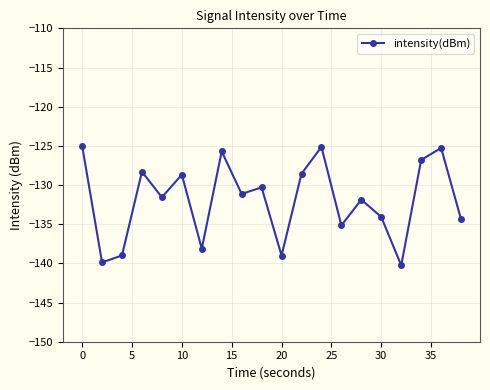

How many interior local valleys (lower than both neighbors) does the data have?

7